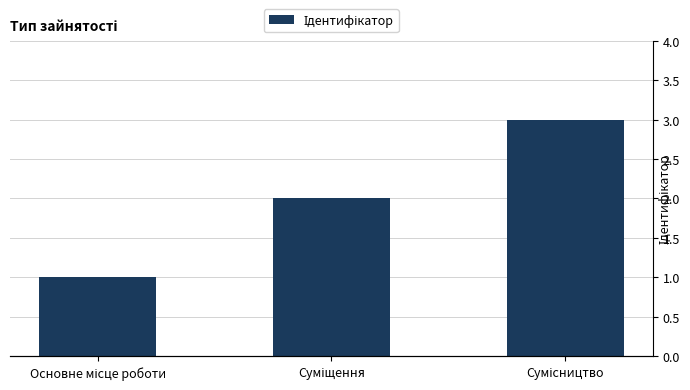

Count the number of data series in this chart.

1